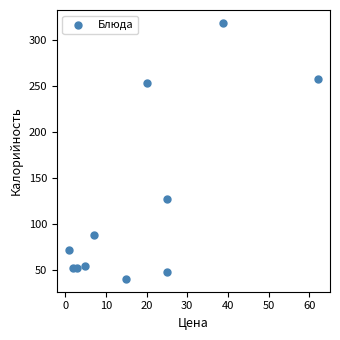

What Y value in the scatter plot is closest to 179?

127.0